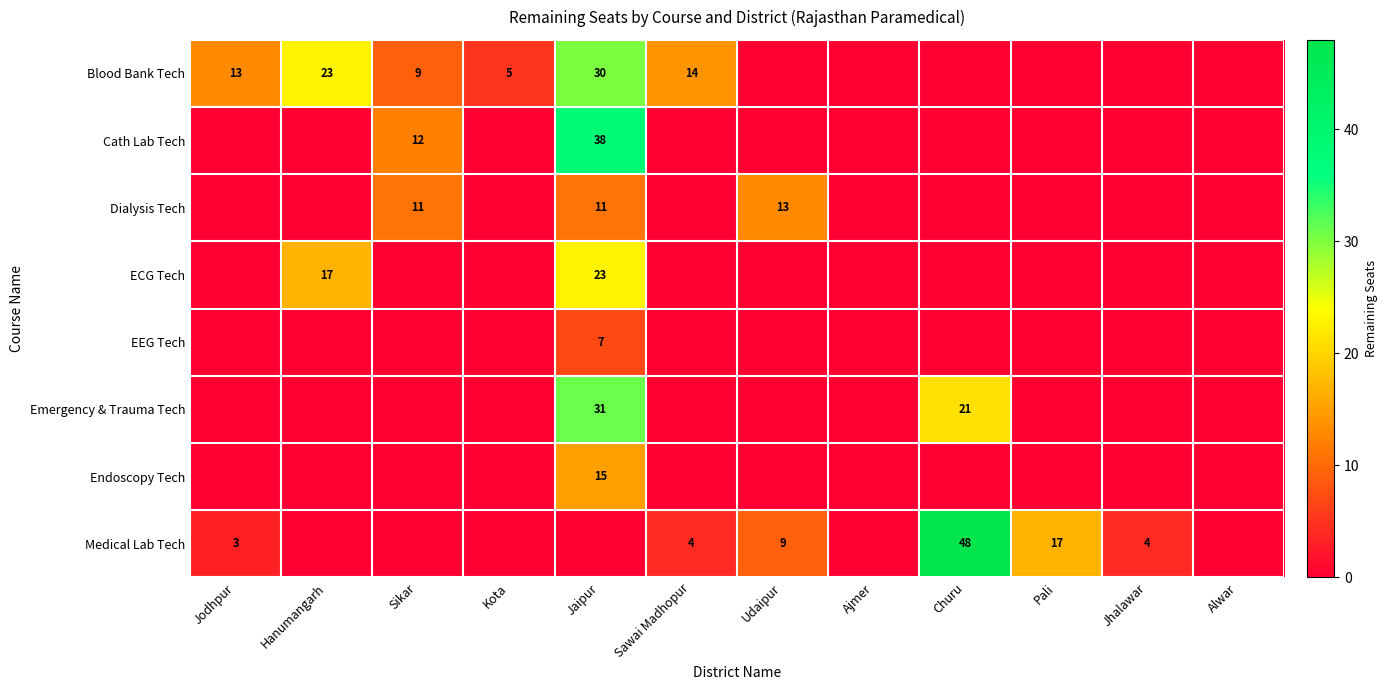

At how many categories does at least one series exceed 12?

7